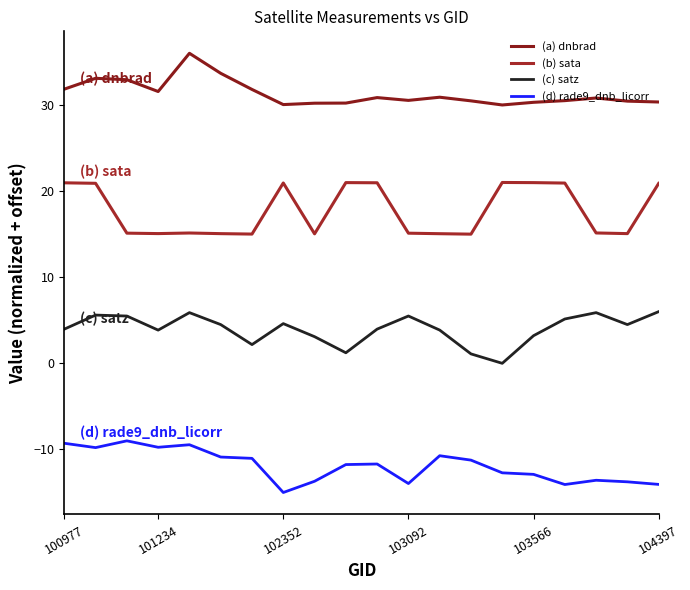

How many series are shown in this chart?

4